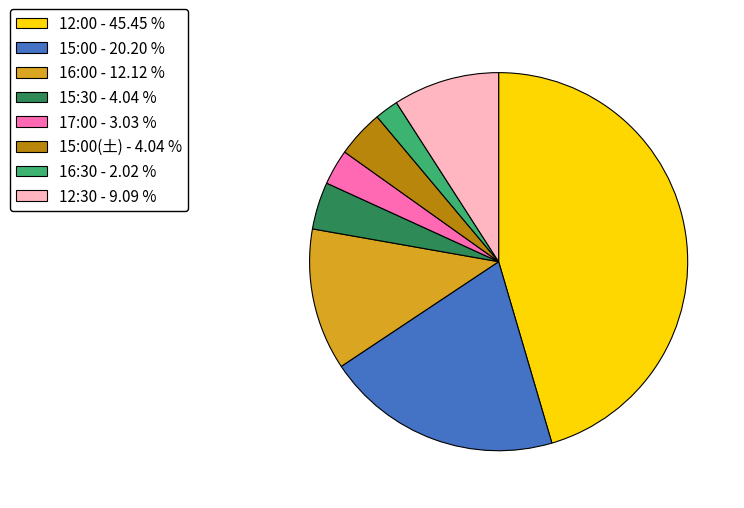

Do 12:30 - 9.09 % and 15:30 - 4.04 % together represent more than half of the pie?

No